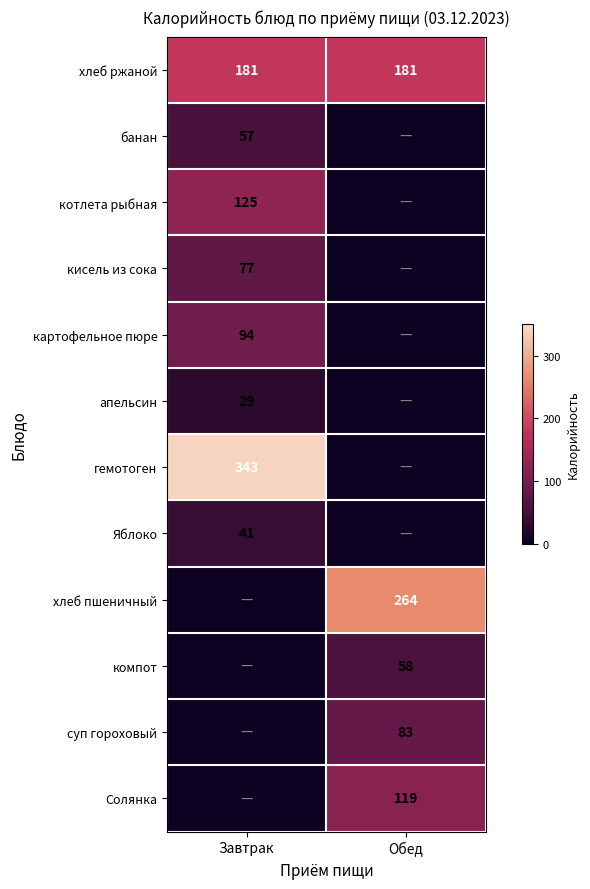

Is the value of хлеб ржаной at Завтрак greater than the value of картофельное пюре at Завтрак?

Yes